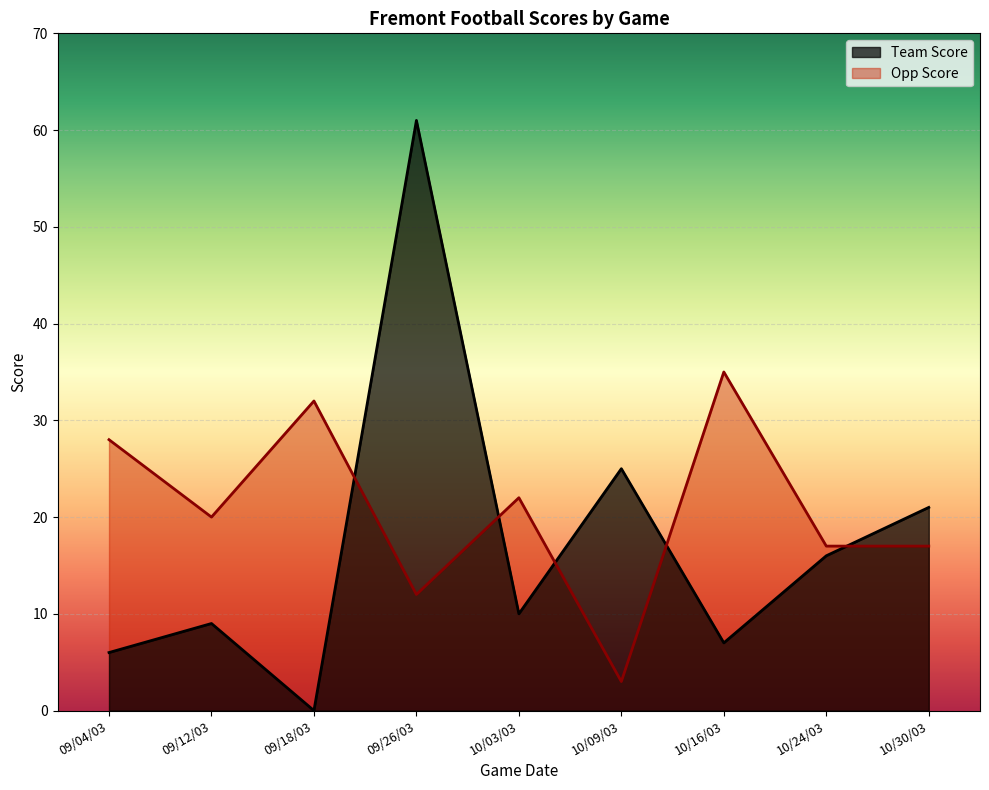

In Opp Score, how many points are higher than both neighbors (excluding endpoints)?

3